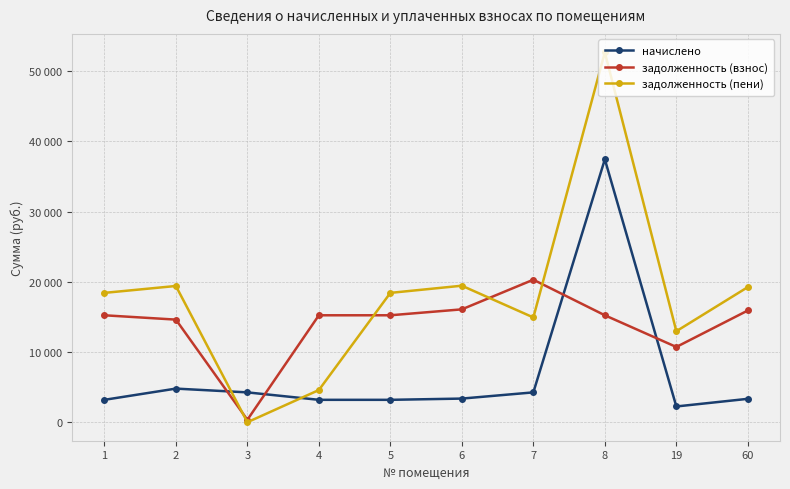

At 3, list the series in order from largest to smallest.

начислено, задолженность (взнос), задолженность (пени)